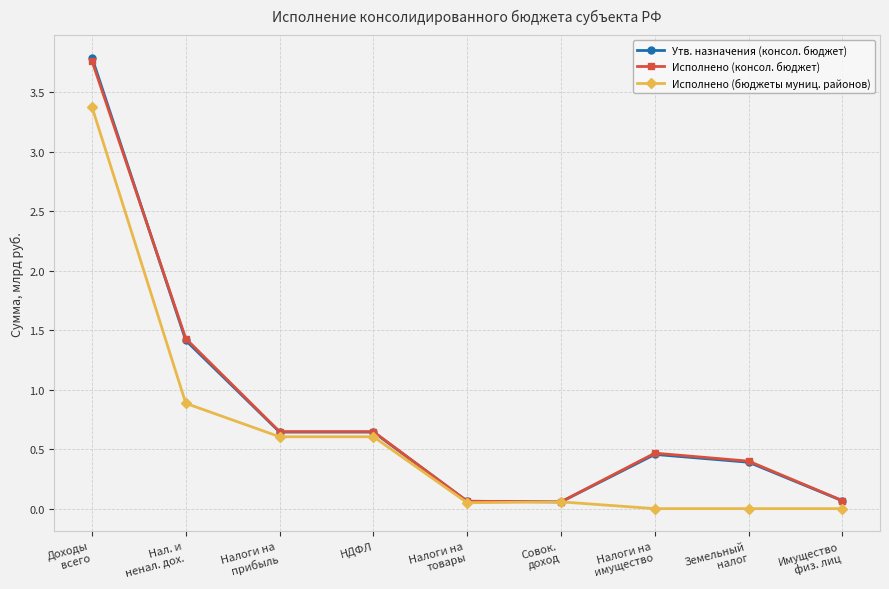

What is the value of the Утв. назначения (консол. бюджет) point at the 8th from the left?

0.4